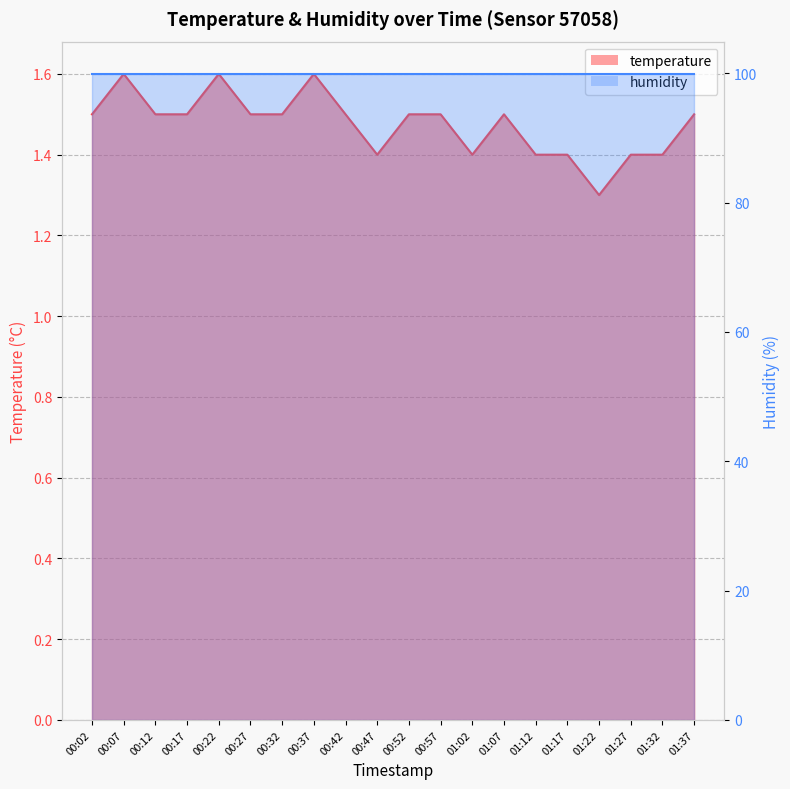

Reading left to right, list all the values displayed in this chart.

1.5	1.6	1.5	1.5	1.6	1.5	1.5	1.6	1.5	1.4	1.5	1.5	1.4	1.5	1.4	1.4	1.3	1.4	1.4	1.5